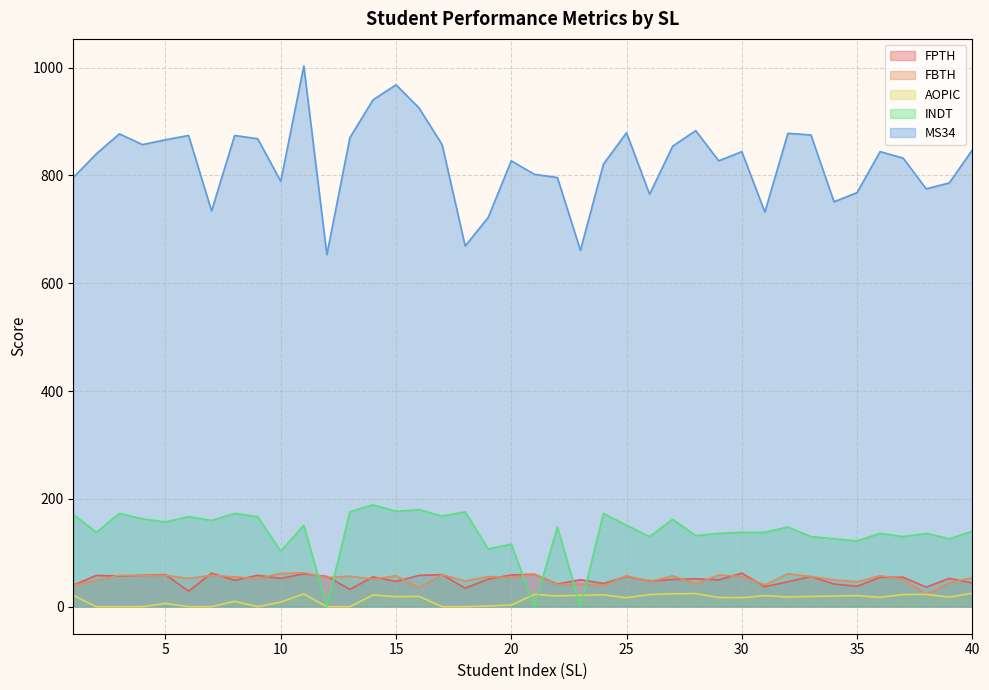

At which label does INDT reach its peak?

14